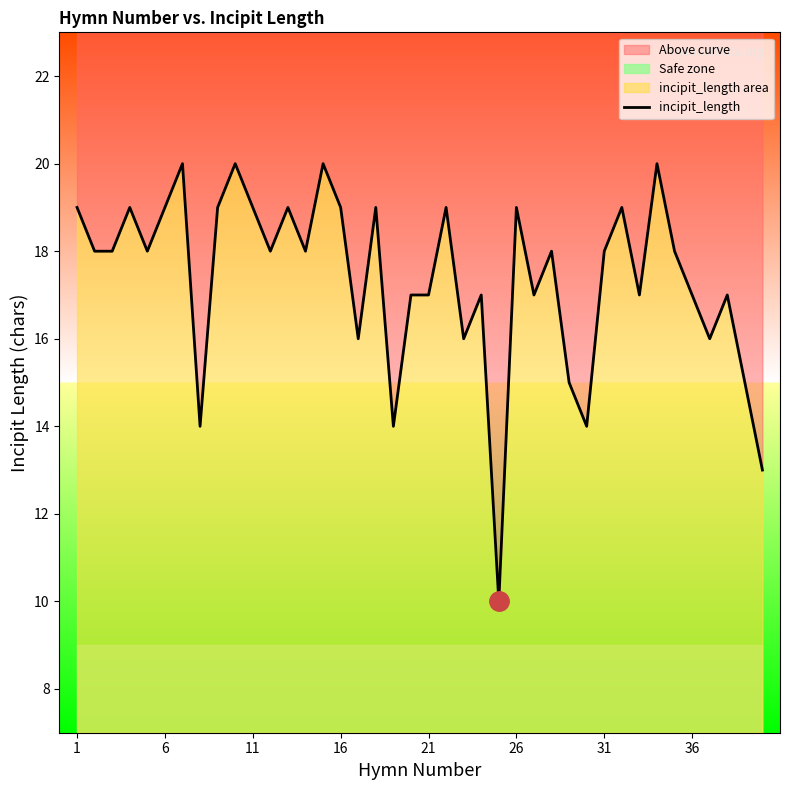

How many points are lower than both their immediate neighbors (excluding endpoints)?

12